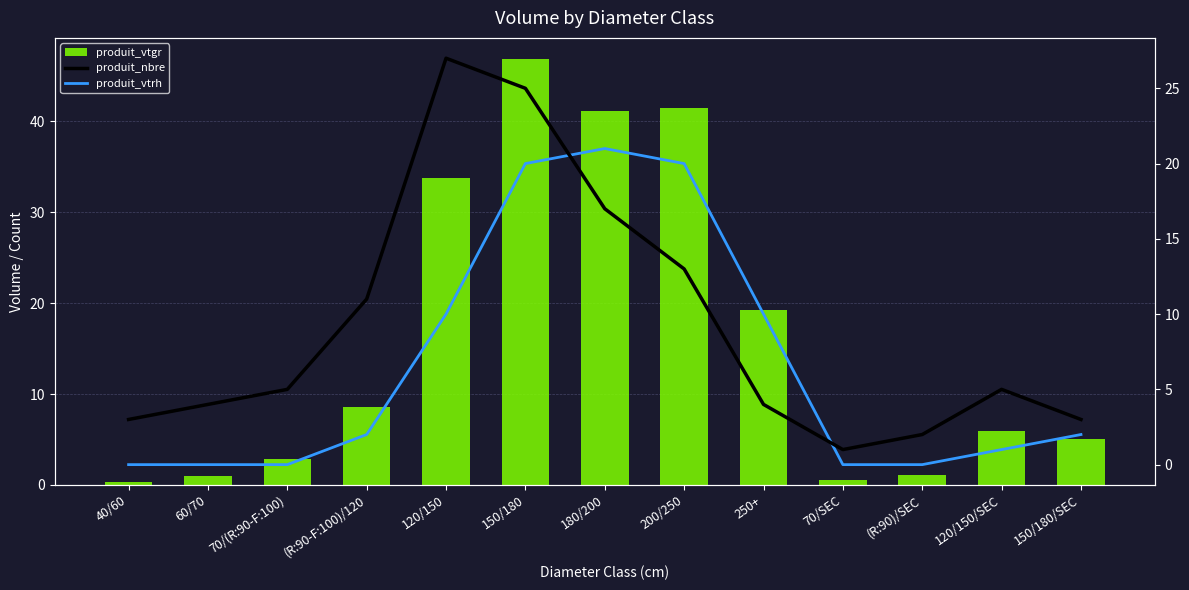

What is the average value of the produit_vtgr series?

16.0